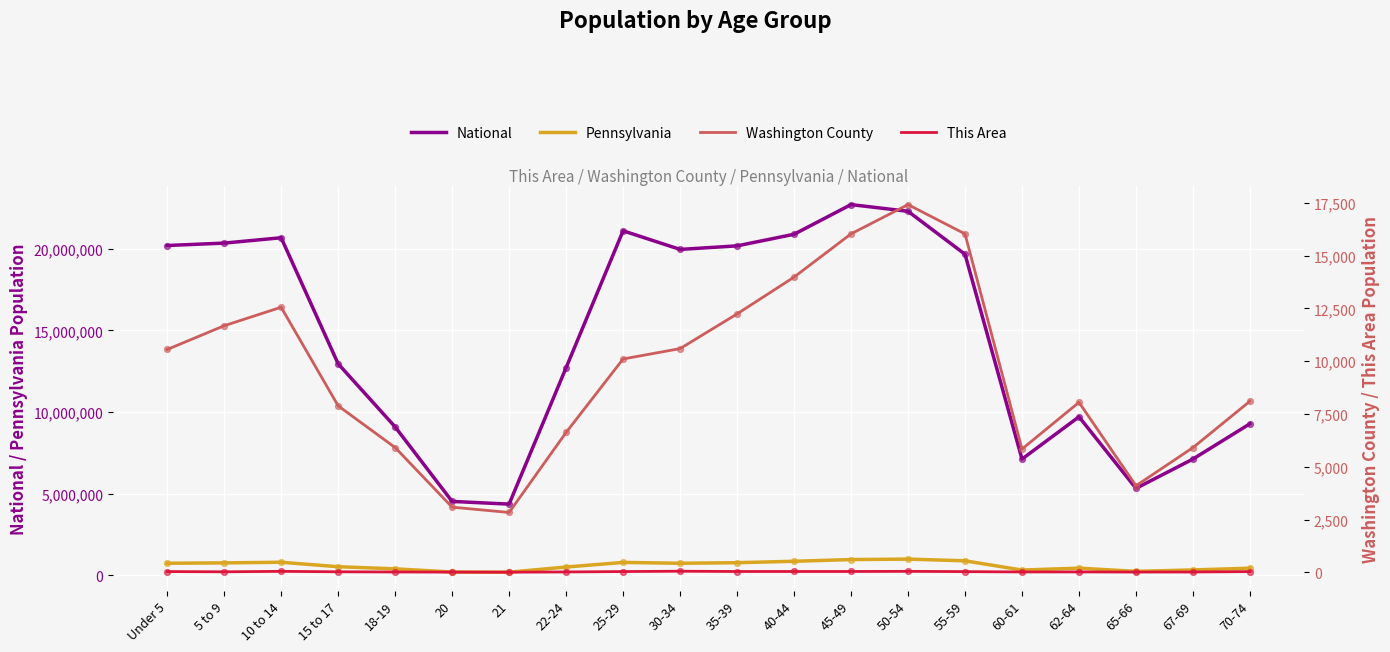

Which series contains the highest Y value?

National